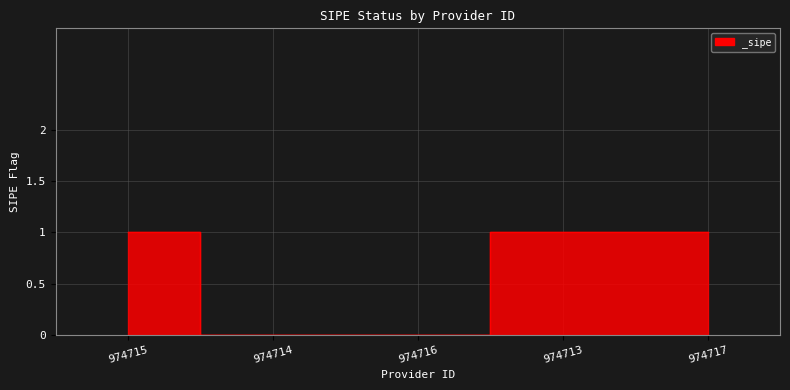

Which has a higher value, 974714 or 974717?

974717